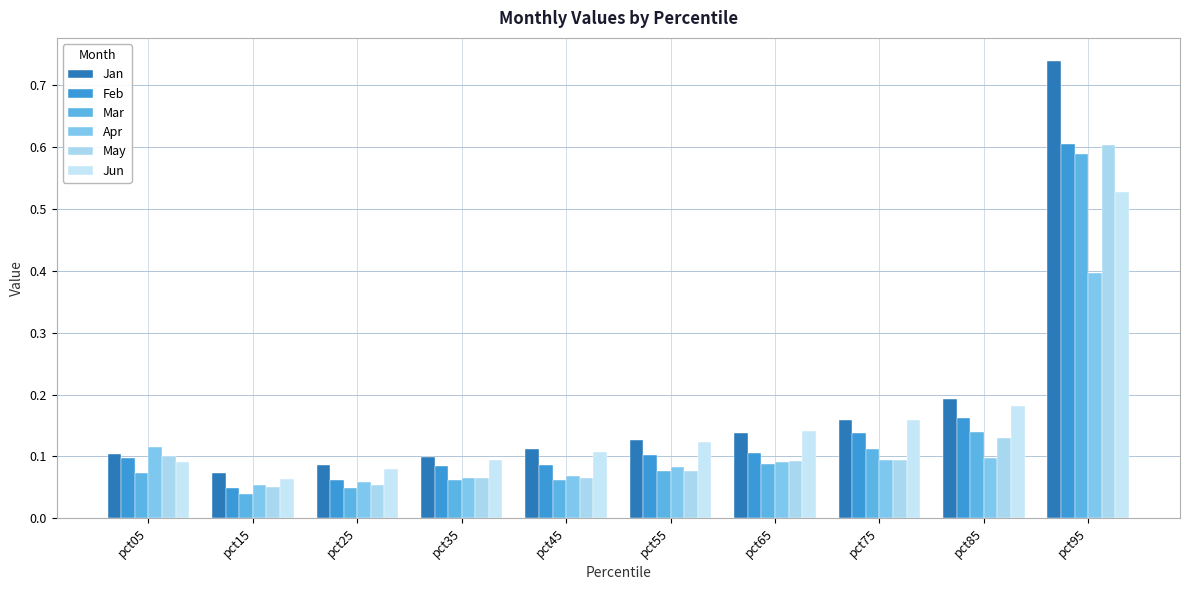

Does the chart contain any negative values?

No